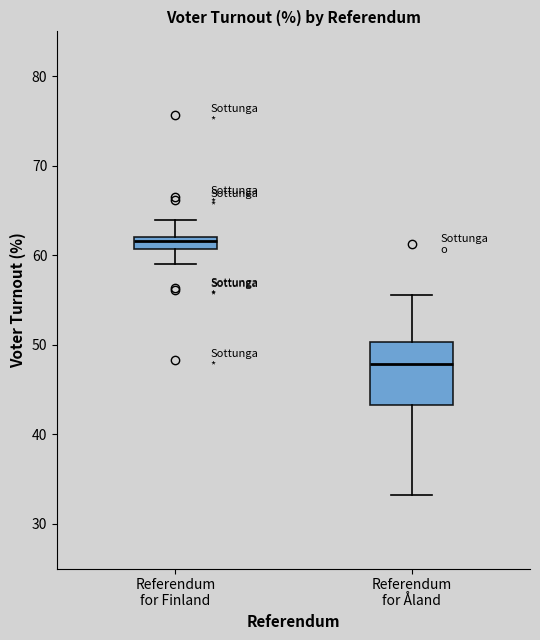

Where is the lower edge of the box for Referendum for Finland on the y-axis? The values are not printed on the chart, so give them approximately, as read against the axis.

61